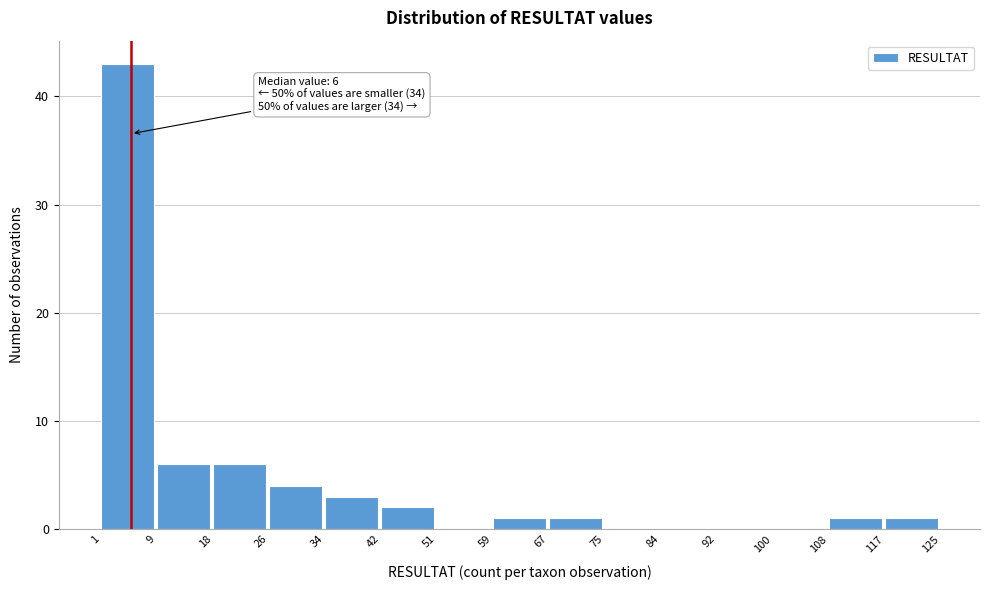

Over which range of the x-axis is the bar tallest?

1 to 9